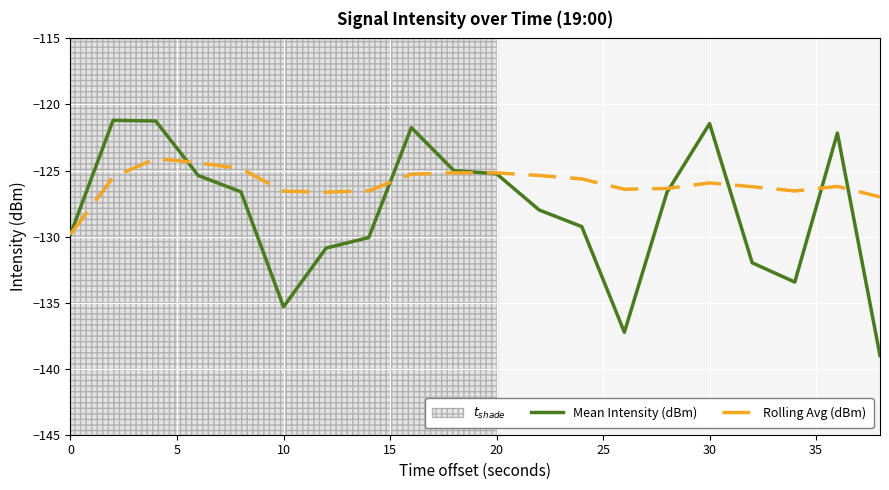

Which series has the largest total across all categories?

Rolling Avg (dBm)